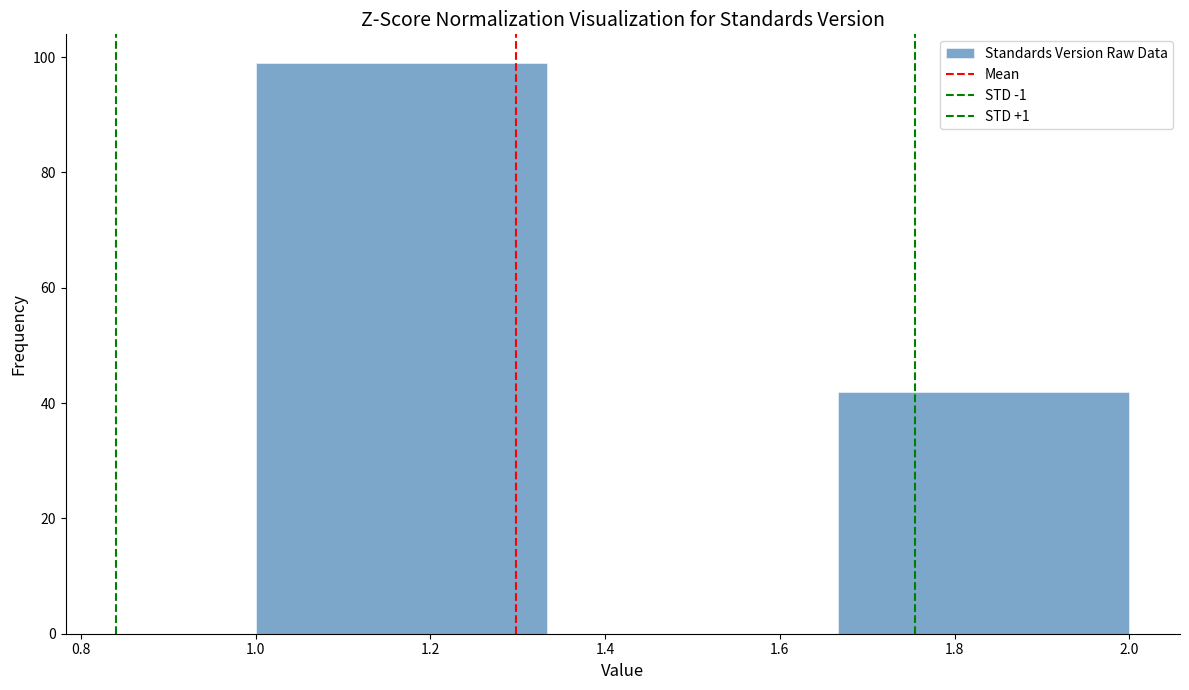

How tall is the bar that spans 1.66 to 2.00 on the x-axis? Neither the bar edges nor the heights are printed on the chart, so give them approximately, as read against the axes.

42